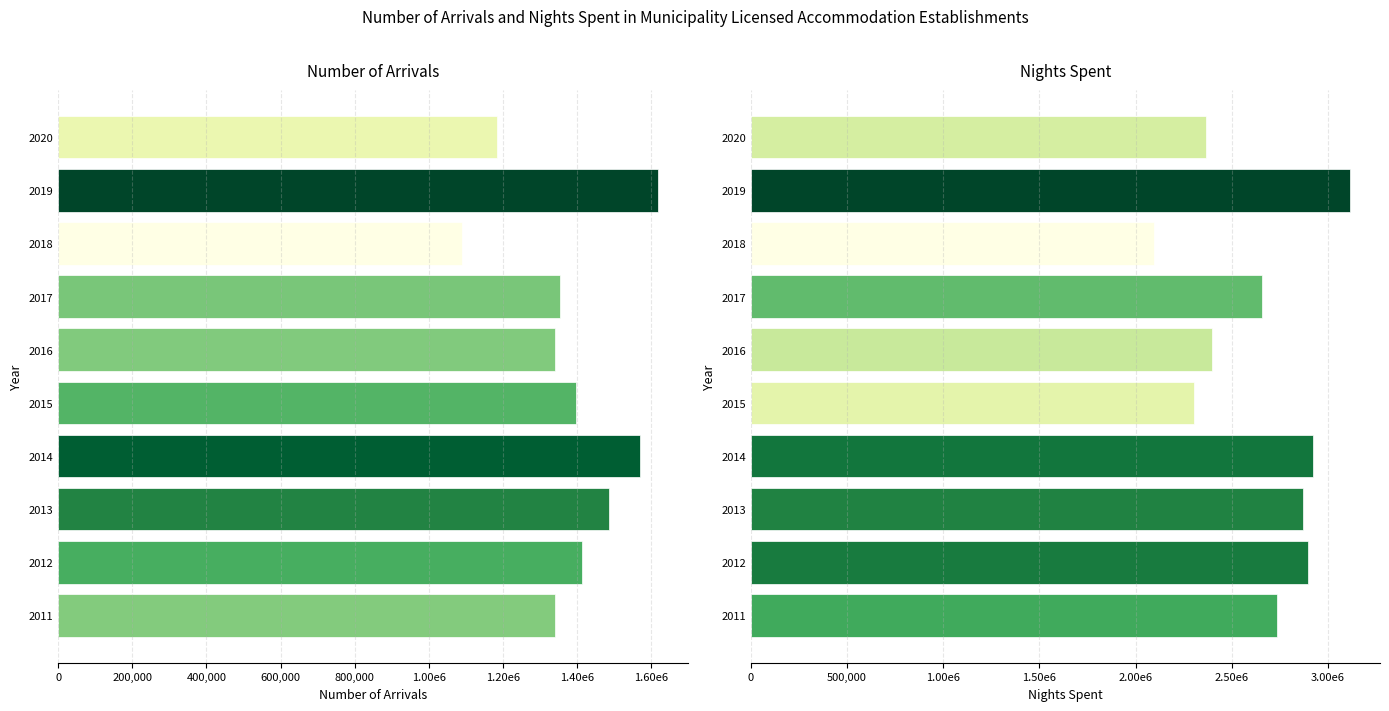

Is it true that NIGHTS SPENT equals 4339350 at 2012?

False